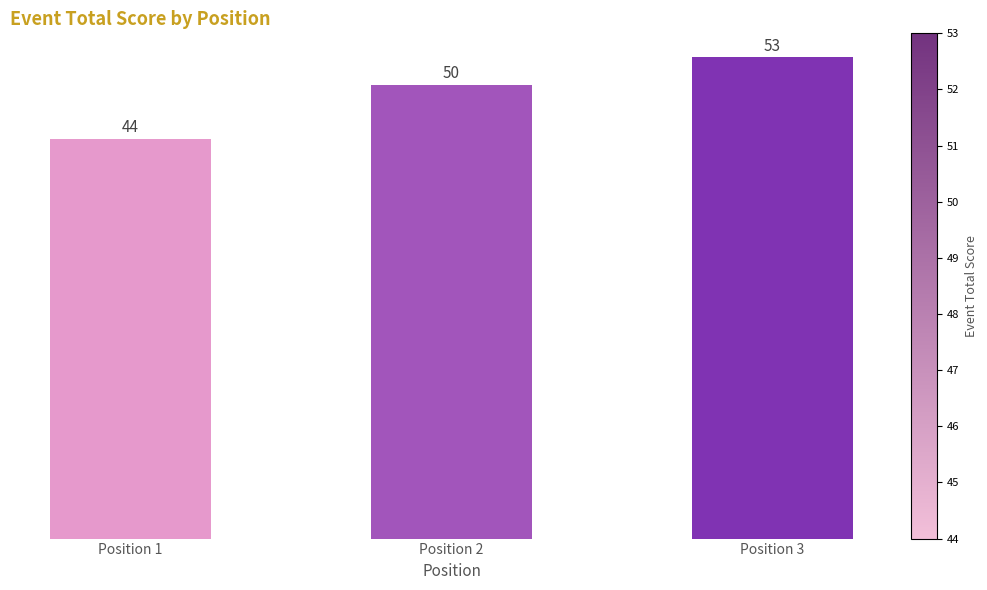

Reading left to right, what are all the values shown in this chart?

44	50	53